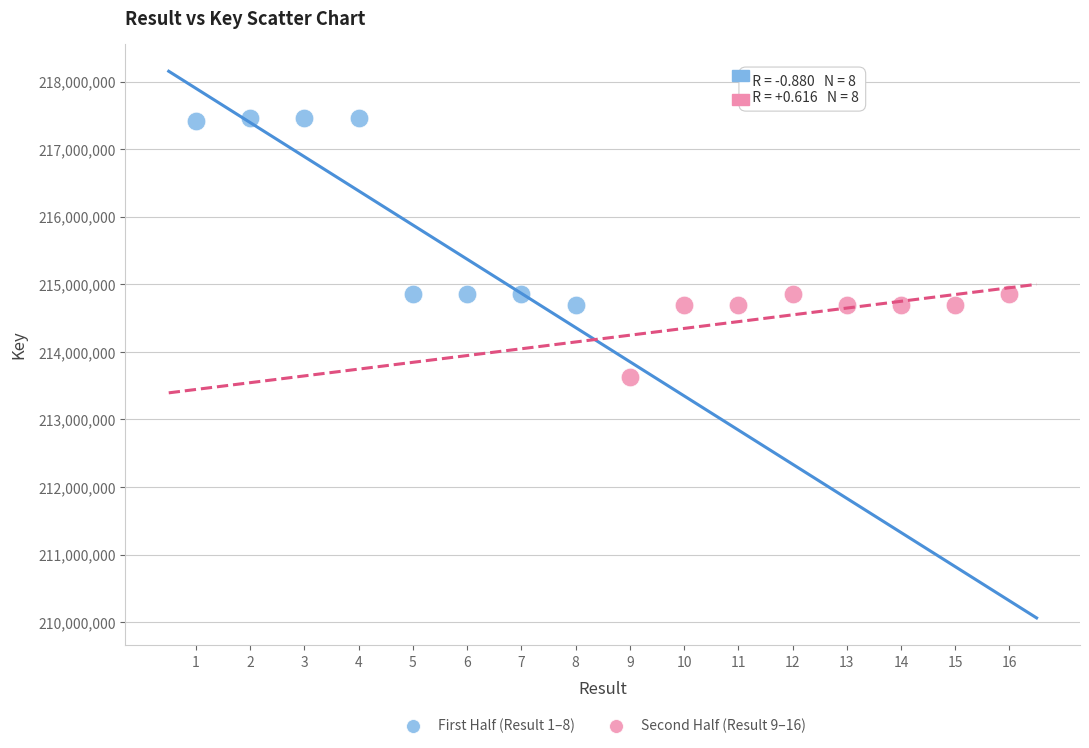

Which series has the largest Y range (max minus min)?

First Half (Result 1–8)